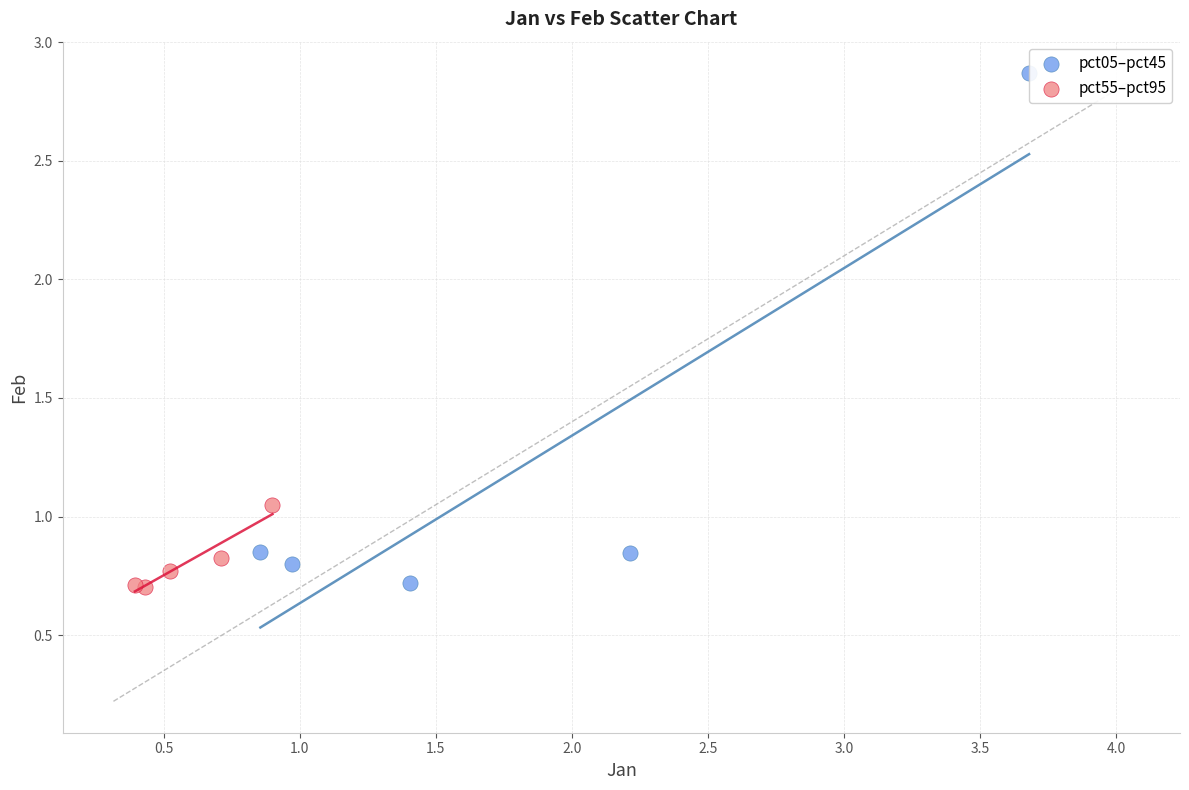

Which series has the largest Y range (max minus min)?

pct05–pct45